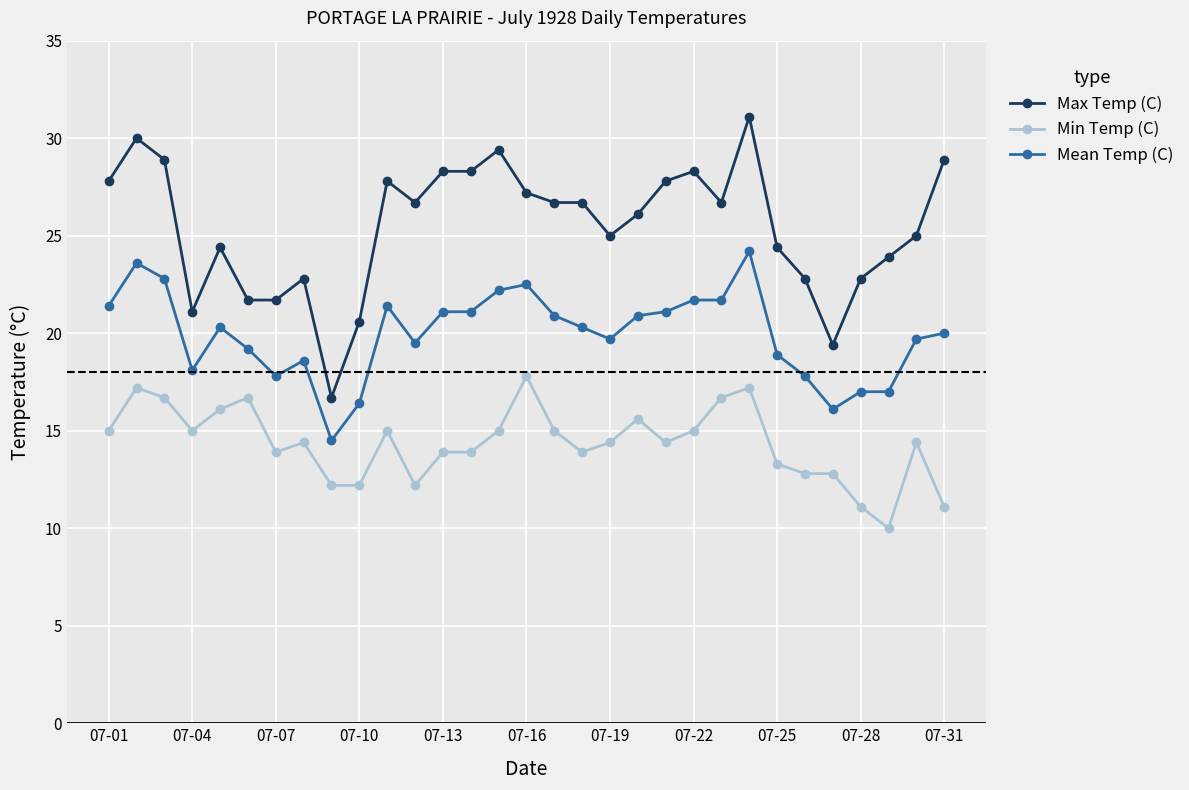

True or false: Max Temp (C) and Min Temp (C) intersect in this chart.

False